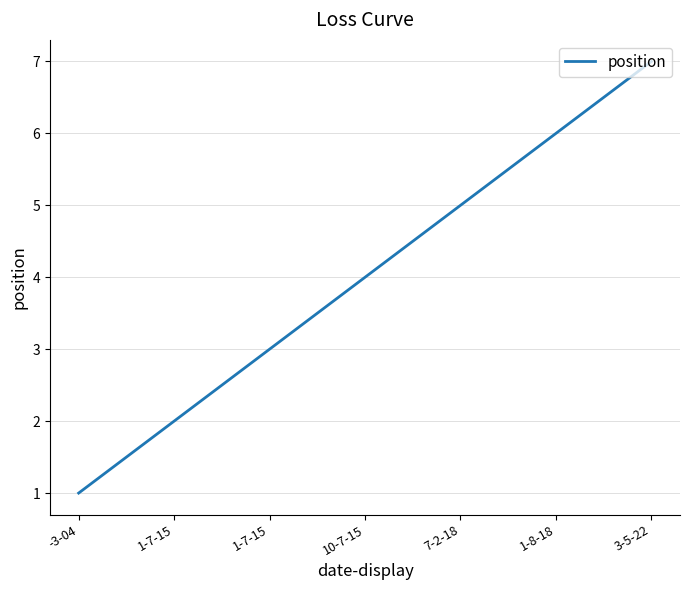

Count the number of categories in the chart.

7